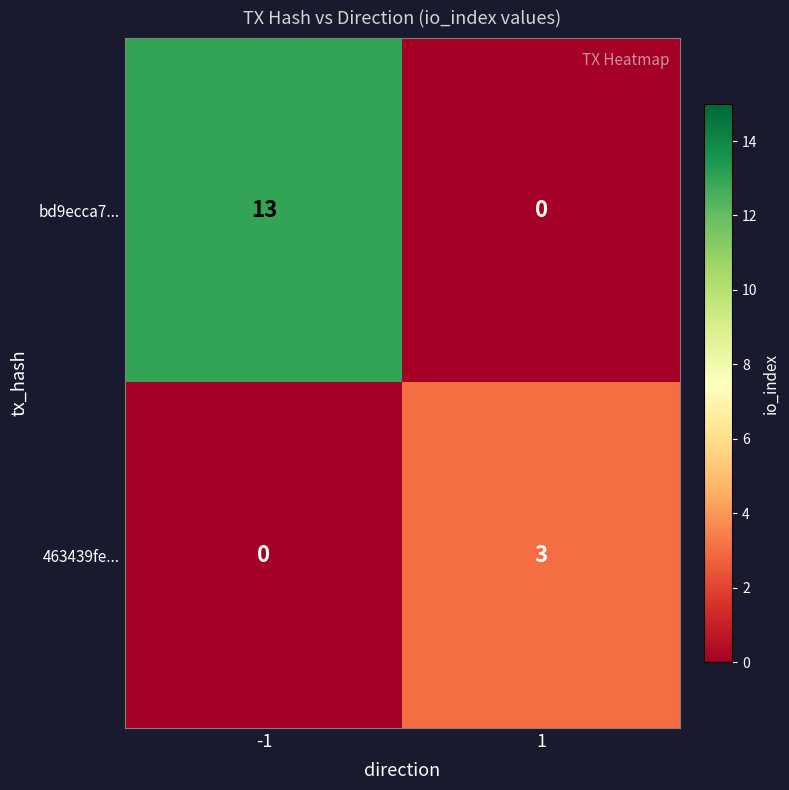

How many categories are shown in the chart?

2